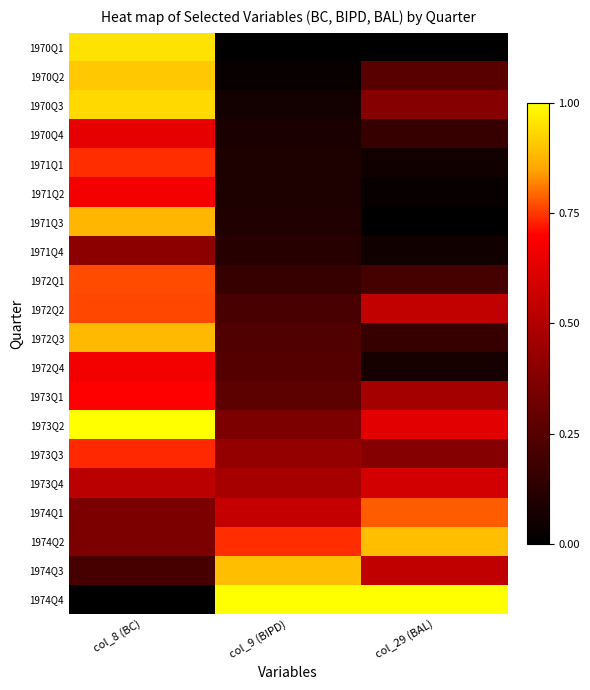

How many categories are shown in the chart?

3